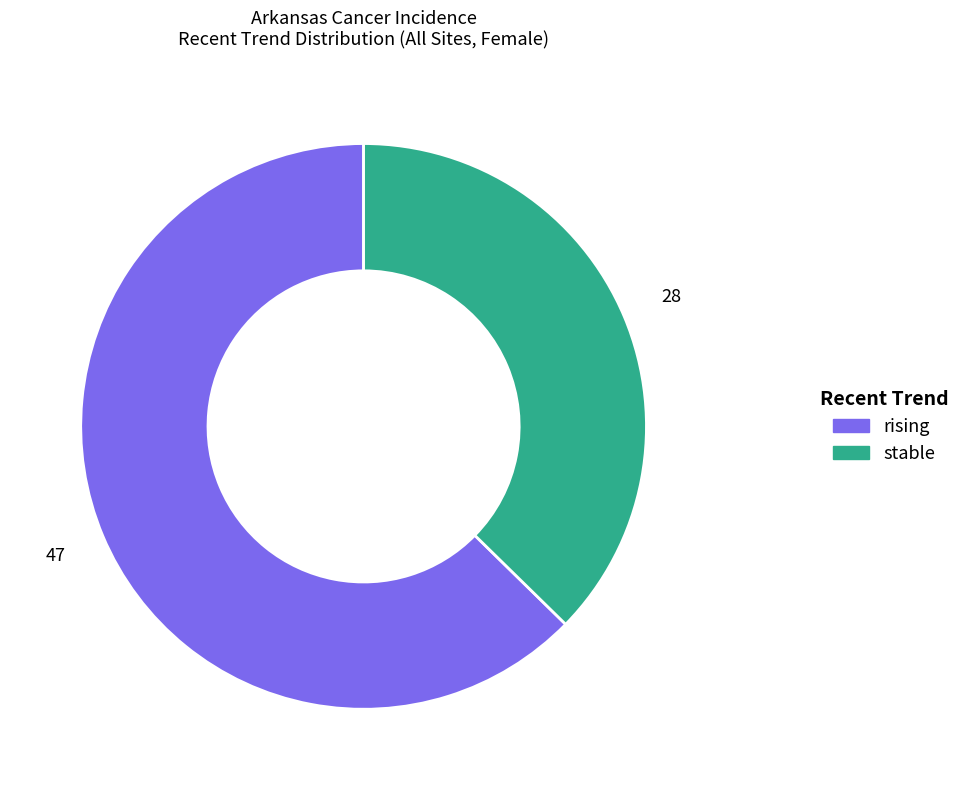

Is there a majority slice in this chart?

Yes